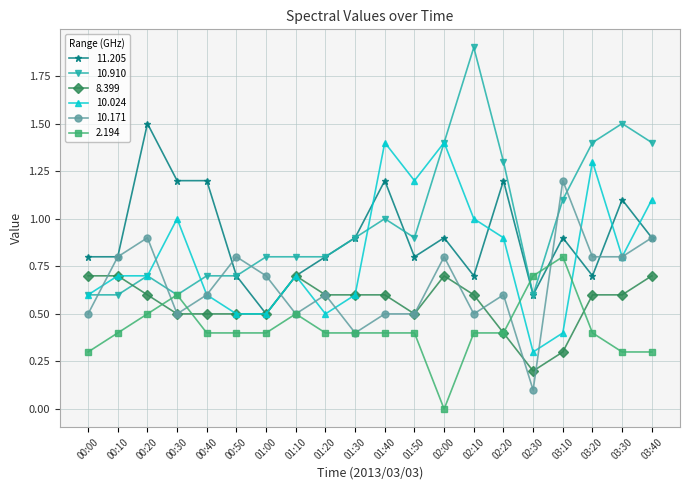

What is the label of the 1st point from the right?

03:40